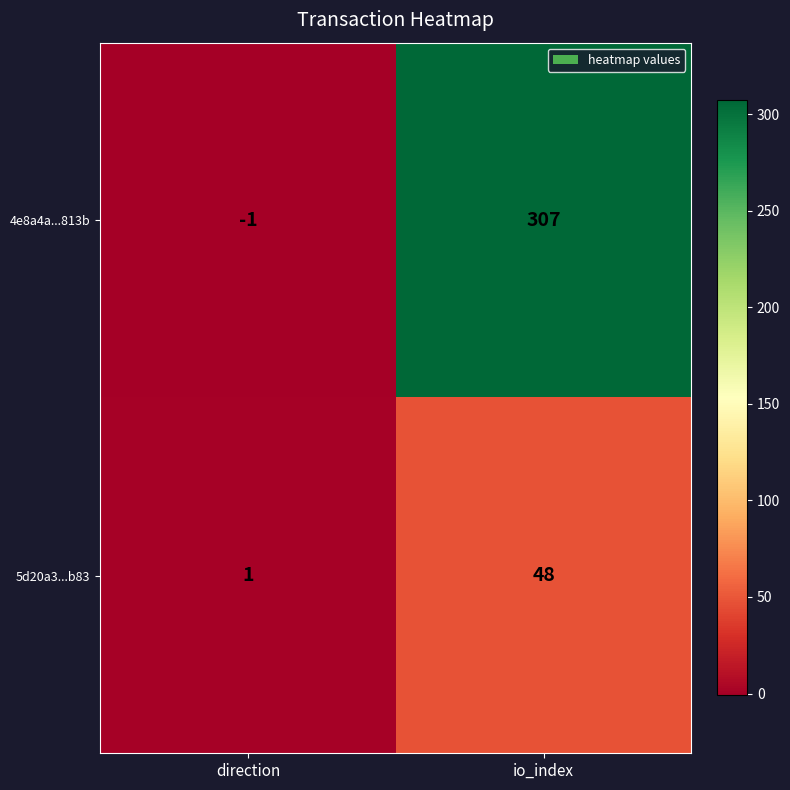

Reading right to left, list all the values displayed in this chart.

4e8a4a...813b: 307	-1
5d20a3...b83: 48	1